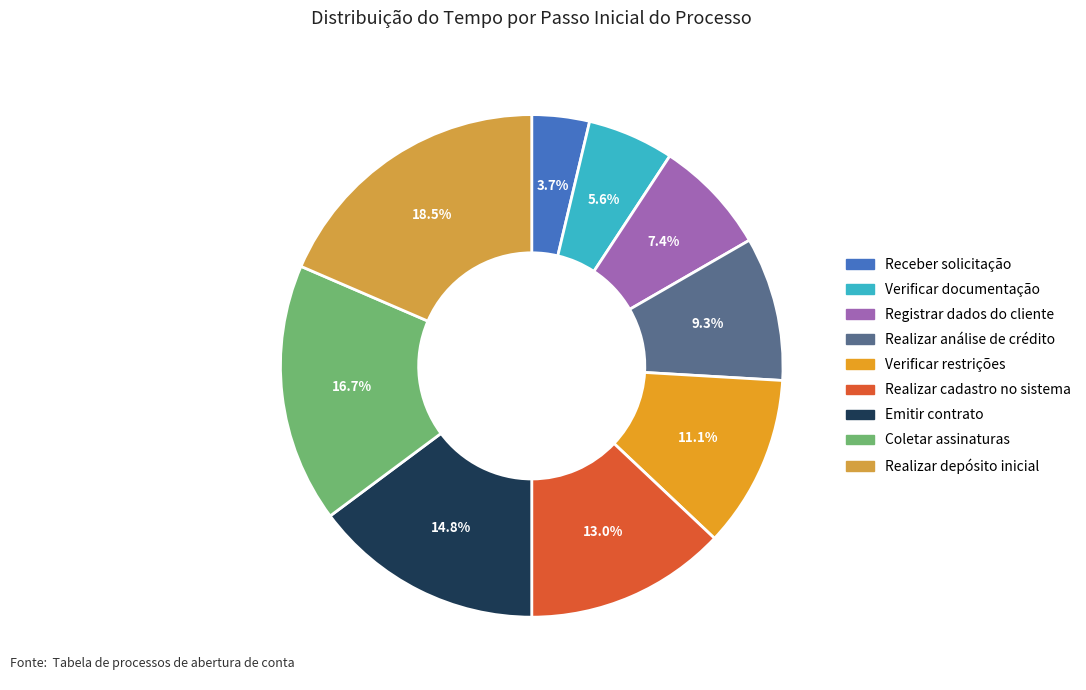

Which slice is the largest?

Realizar depósito inicial